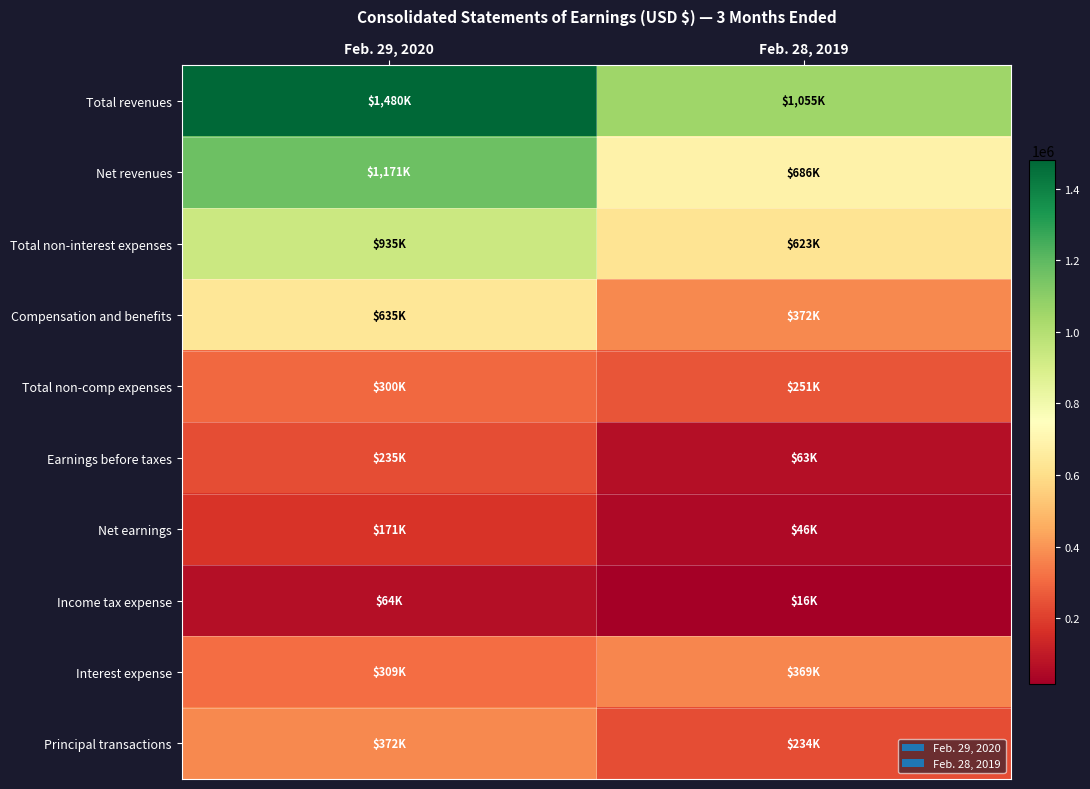

Rank the series by their maximum value, from lowest to highest.

Income tax expense, Net earnings, Earnings before taxes, Total non-comp expenses, Interest expense, Principal transactions, Compensation and benefits, Total non-interest expenses, Net revenues, Total revenues